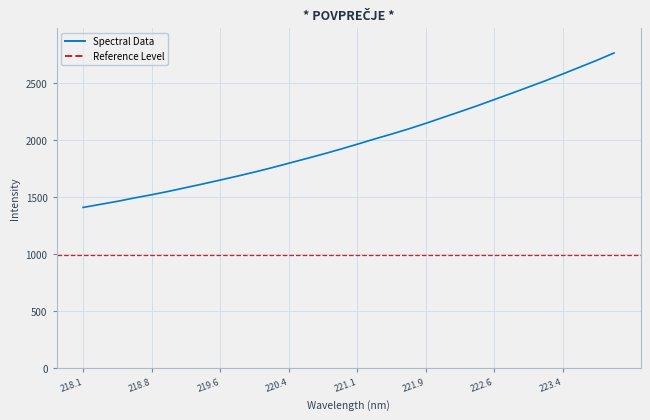

Which label corresponds to the smallest value in the chart?

218.1